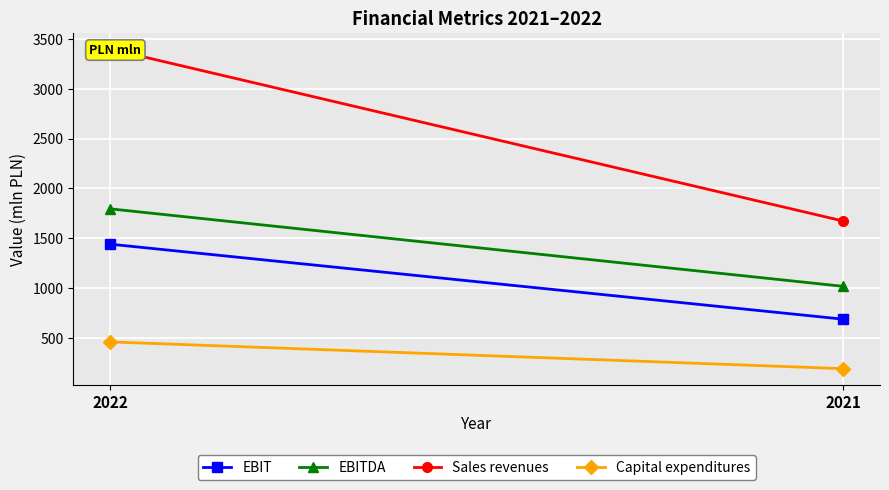

How many Sales revenues values are between 1672 and 3401?

2